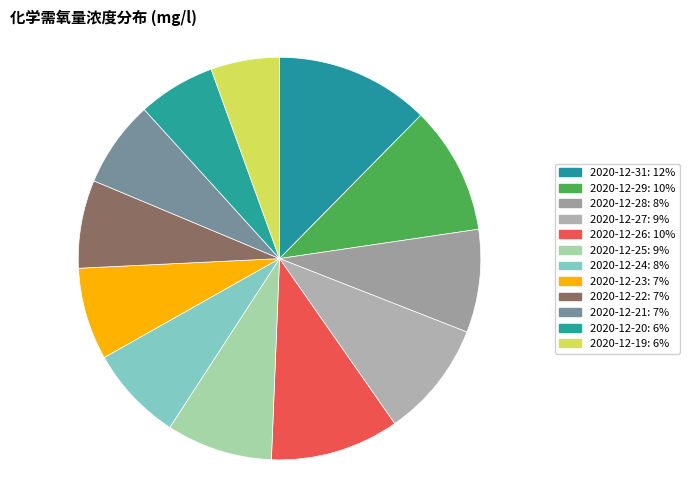

What portion of the pie excludes 2020-12-21?

93.0%